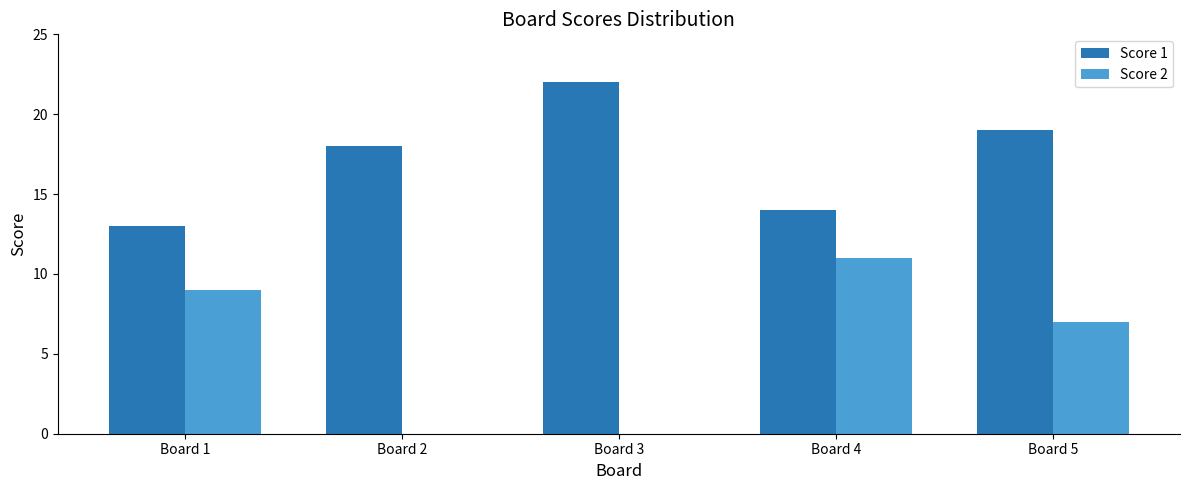

Are the bars horizontal?

No